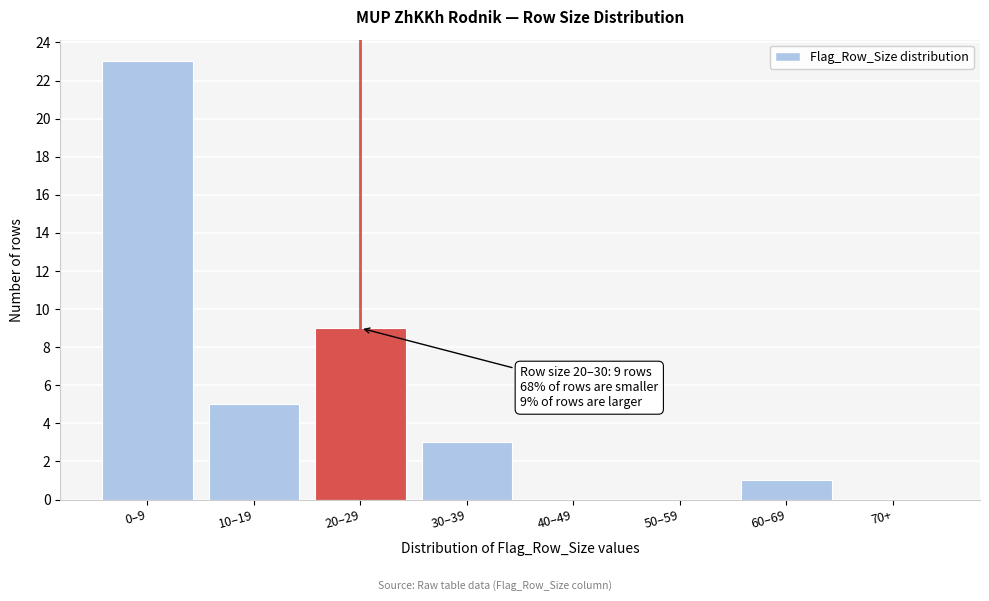

Reading left to right, list all the values displayed in this chart.

0–9=23	10–19=5	20–29=9	30–39=3	40–49=0	50–59=0	60–69=1	70+=0